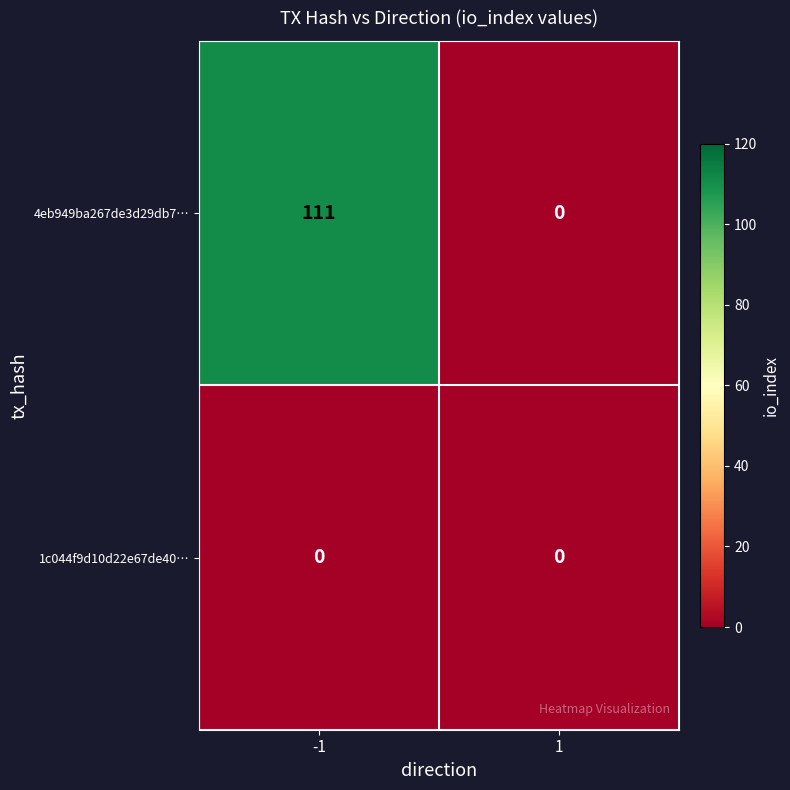

Between -1 and 1, which series saw the biggest shift?

4eb949ba267de3d29db7…